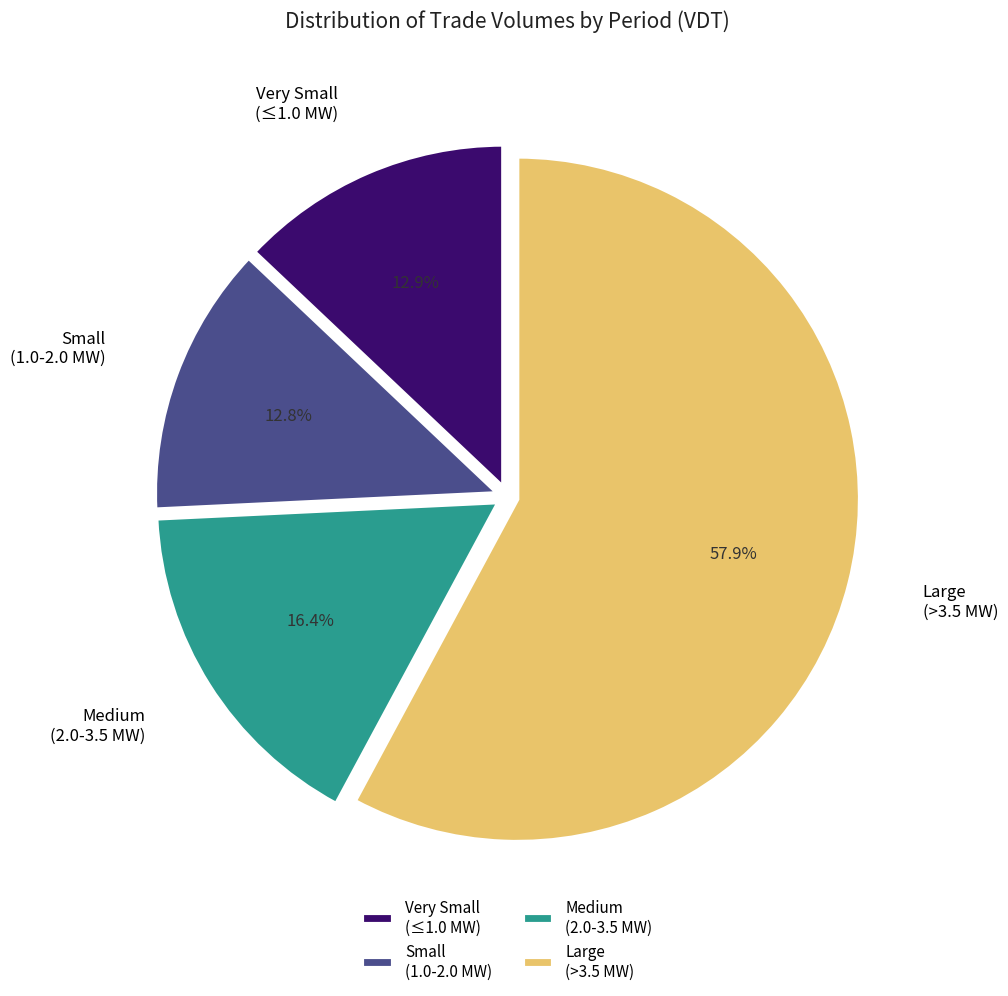

Which slice is the largest?

Large (>3.5 MW)